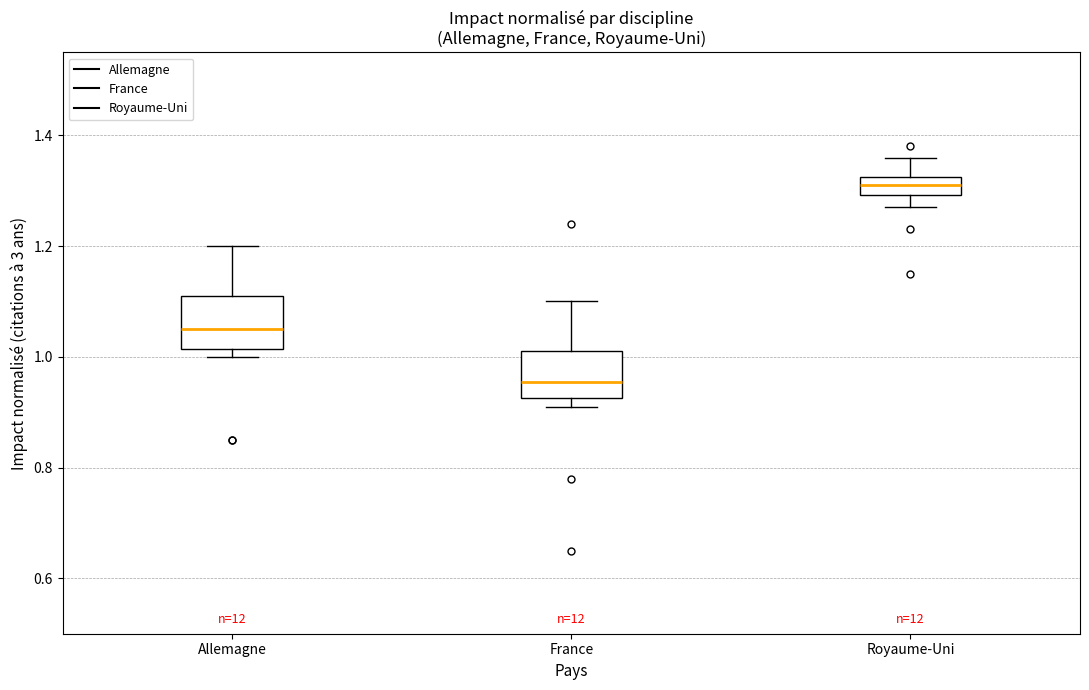

Reading left to right, read every box against the y-axis: the position of its median line, the range the box covers, and the ends of its whiskers. The values are not printed on the chart, so give them approximately, as read against the axis.

Allemagne: median 1.06, box 1.02 to 1.12, whiskers 1.00 to 1.20
France: median 0.96, box 0.92 to 1.02, whiskers 0.92 (just below the box's lower edge) to 1.10
Royaume-Uni: median 1.32 (inside the box), box 1.30 to 1.32, whiskers 1.28 to 1.36